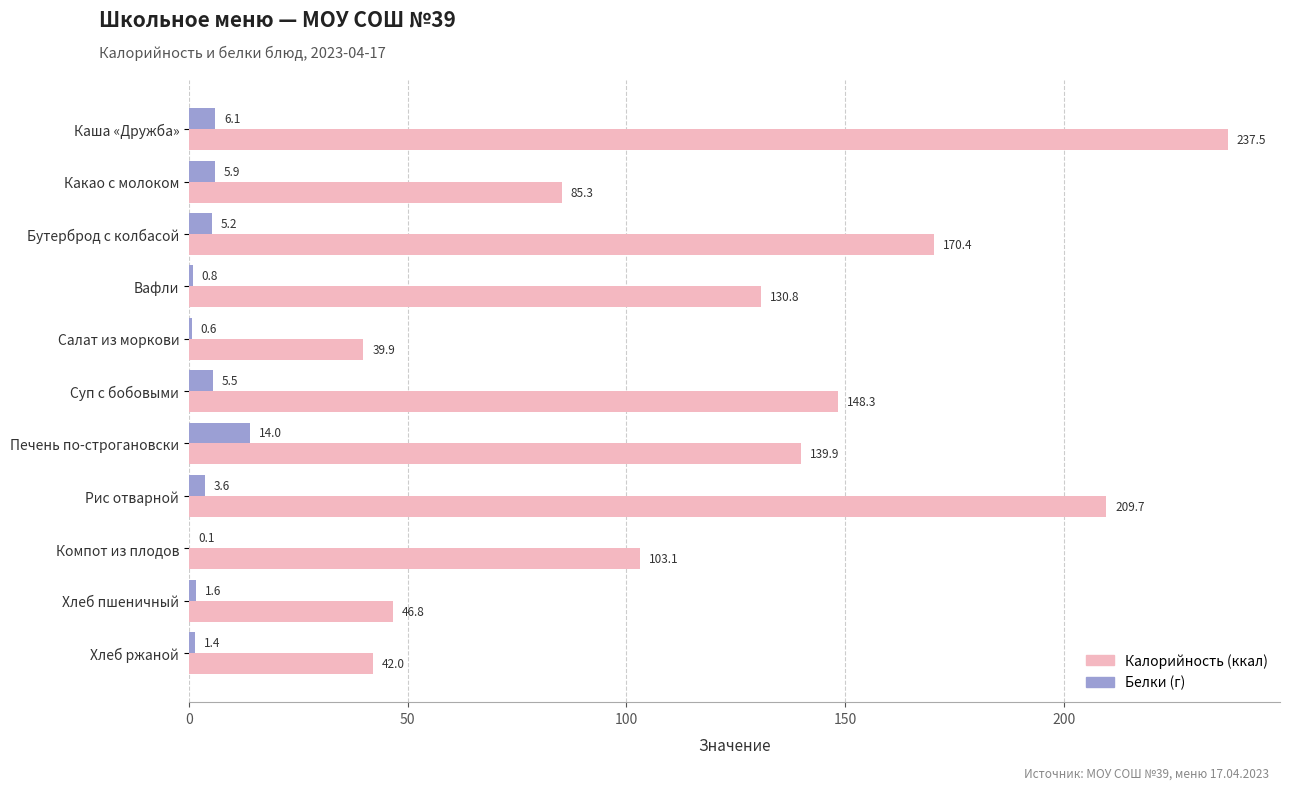

At which category is the sum across all series the highest?

Каша «Дружба»